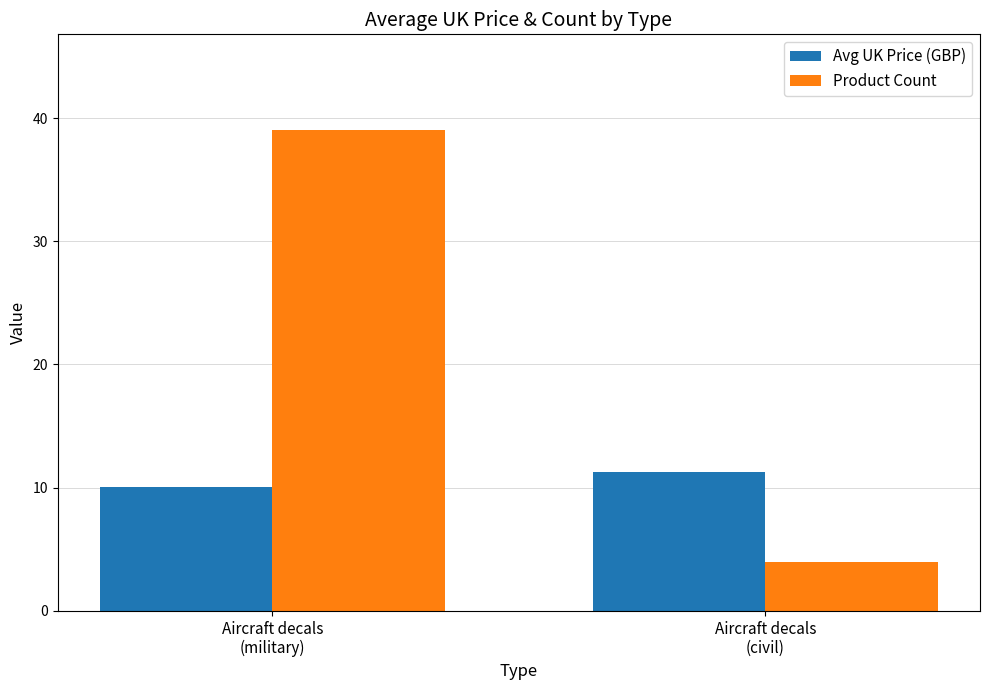

What is the total value across all series at Aircraft decals
(military)?

49.1